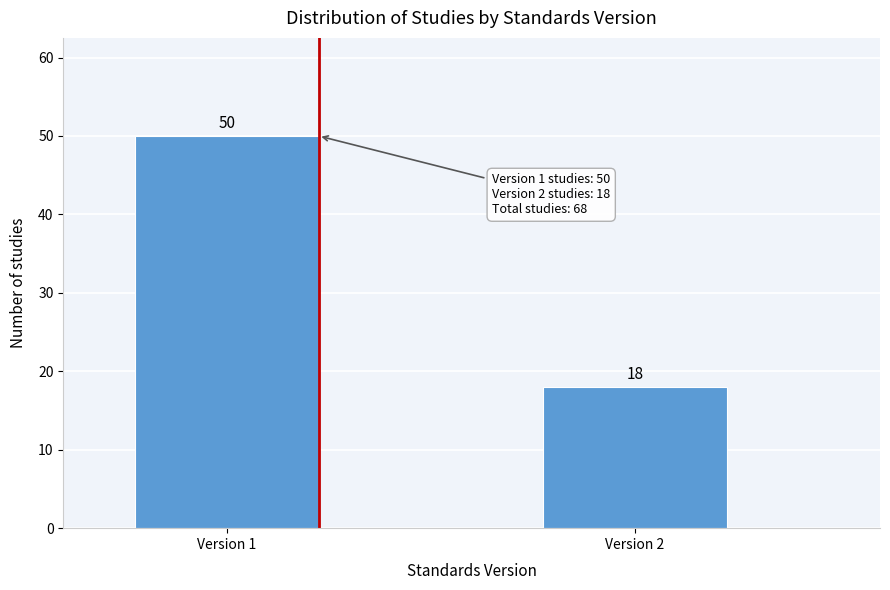

Reading left to right, what are all the values shown in this chart?

50	18